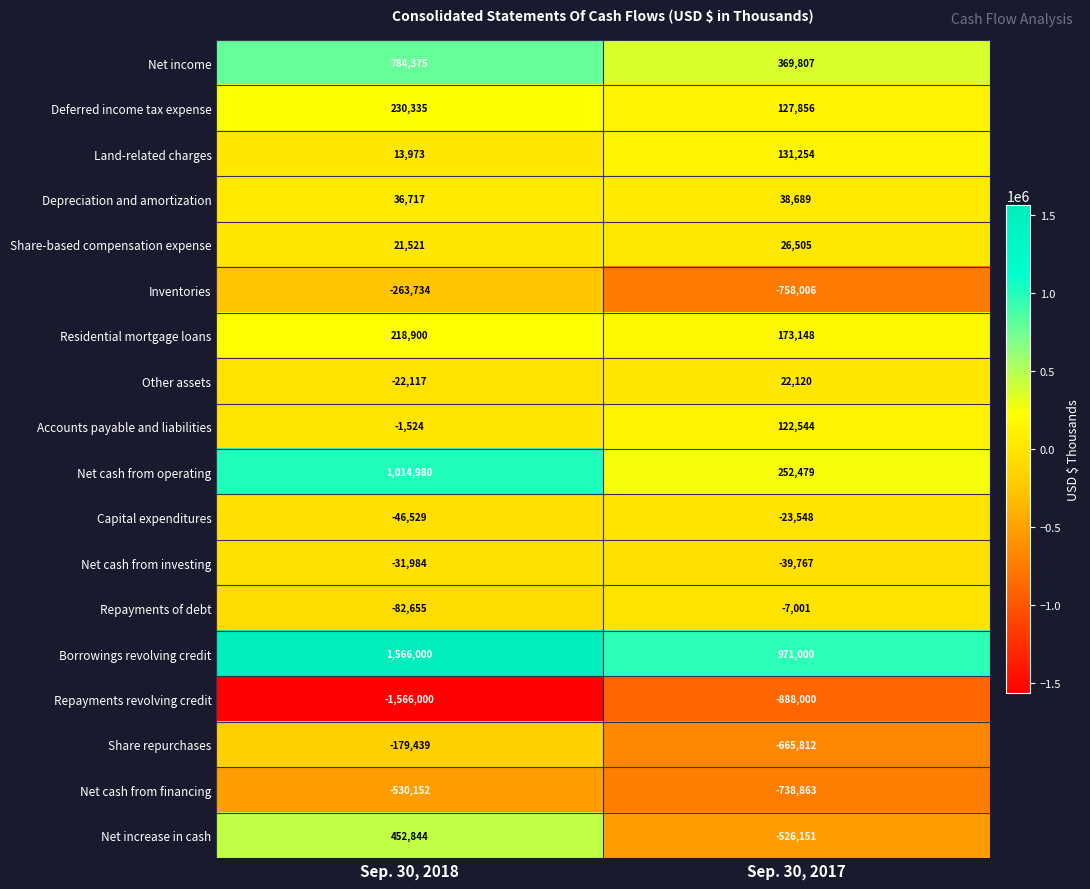

True or false: Depreciation and amortization has a value of 36717 at Sep. 30, 2018.

True